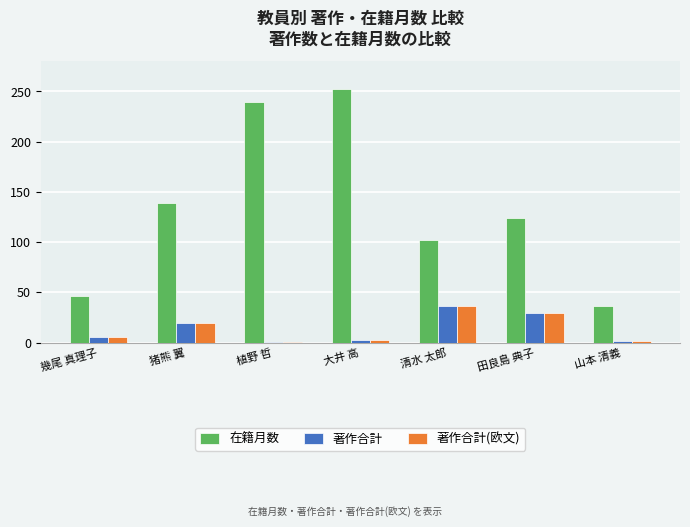

What is the greatest value displayed?

252